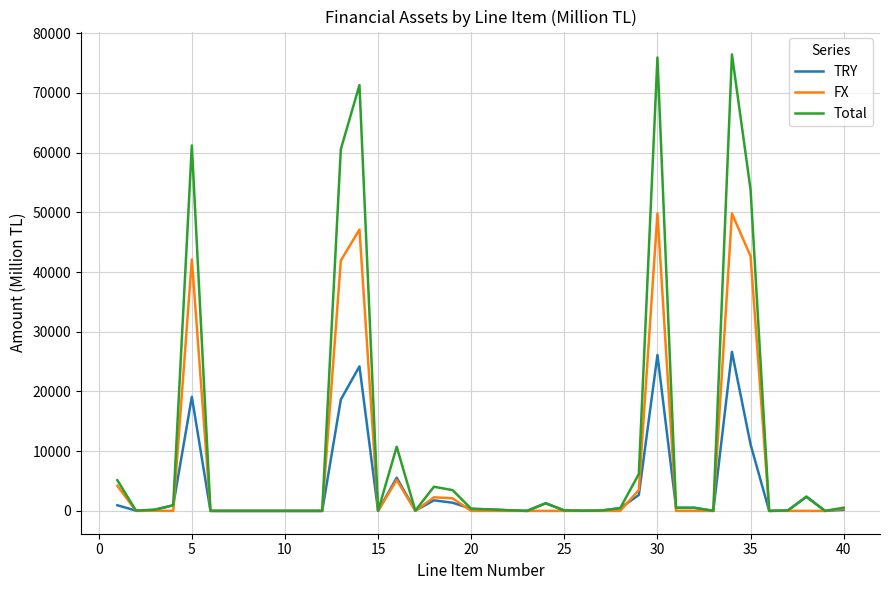

Which series has the largest range (max minus min)?

Total